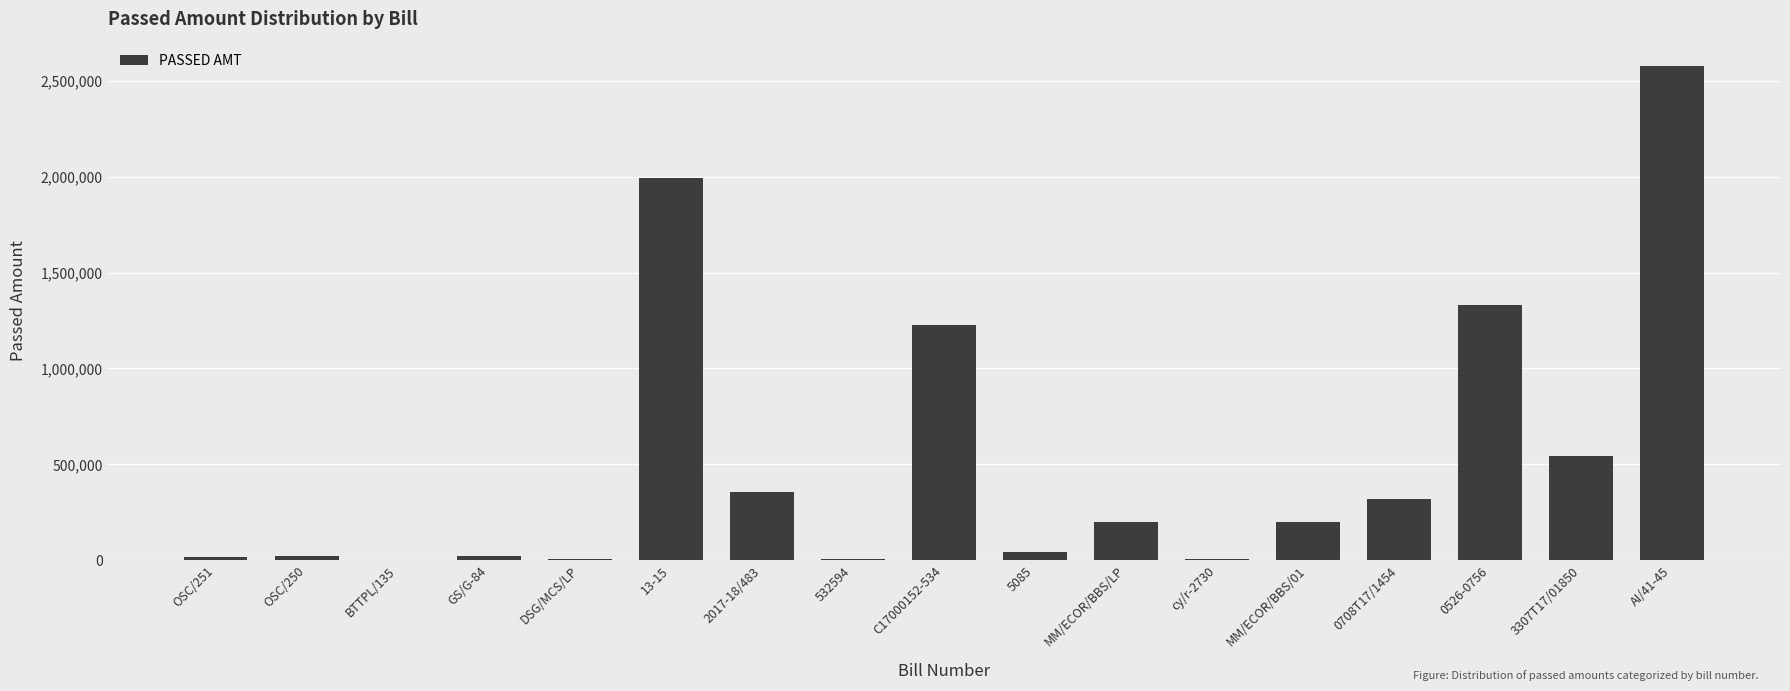

The chart shows a value of 1992513.6 at 13-15. True or false?

True